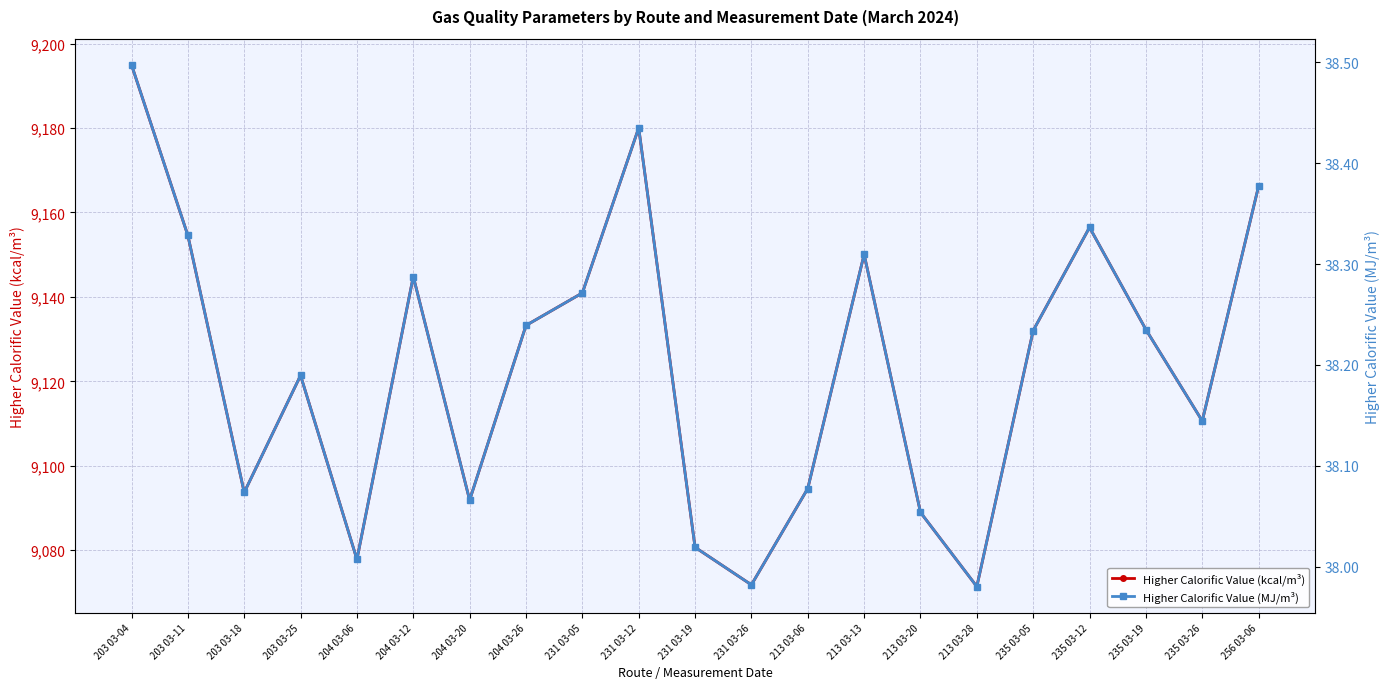

In Higher Calorific Value (kcal/m³), how many points are higher than both neighbors (excluding endpoints)?

5